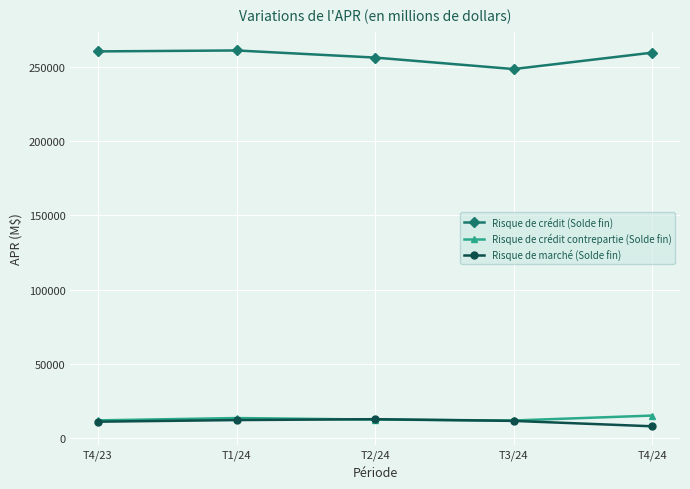

What is the value of the Risque de marché (Solde fin) point at the 1st from the left?

11112